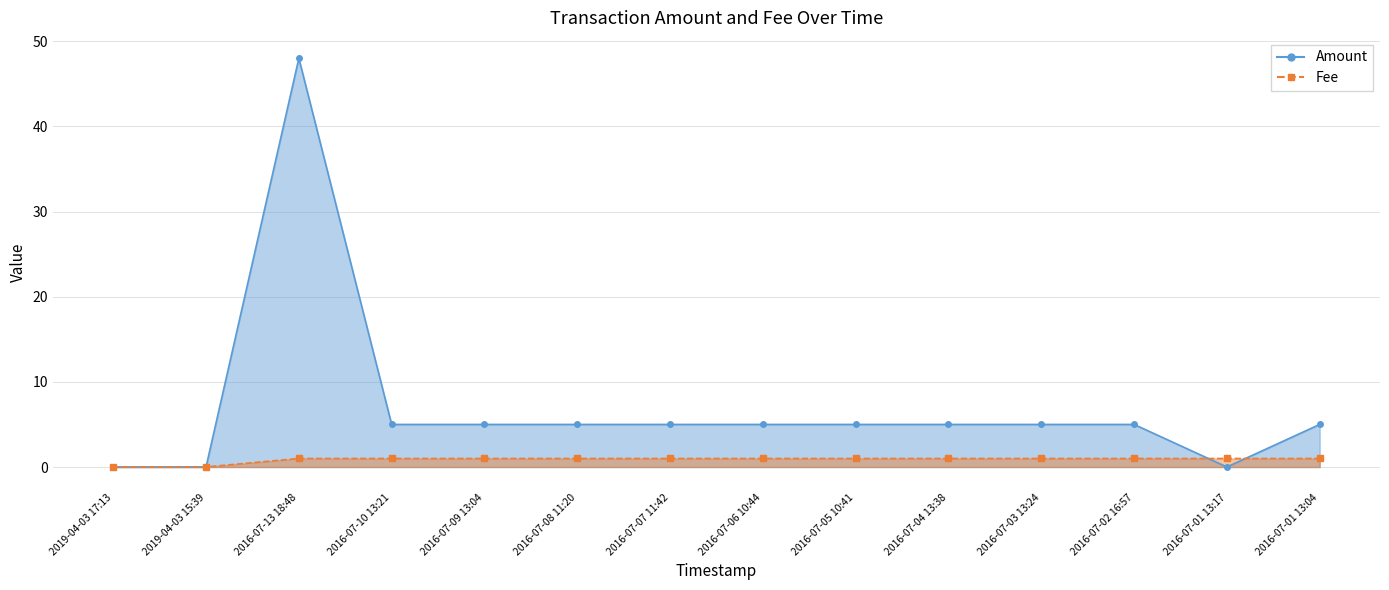

What is the label of the 12th point from the left?

2016-07-02 16:57